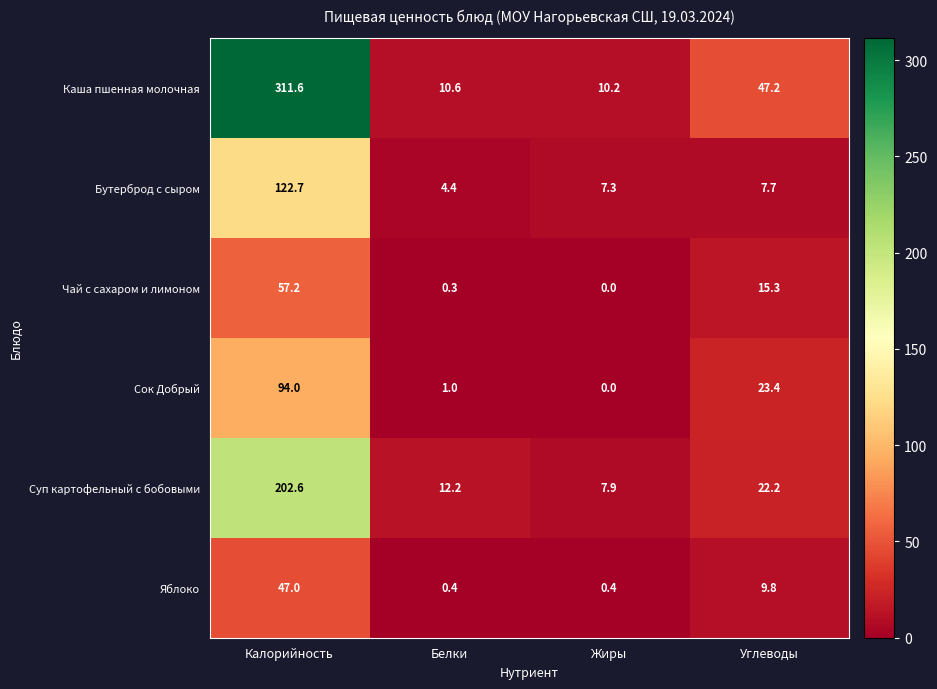

Which series changed the most between Жиры and Углеводы?

Каша пшенная молочная